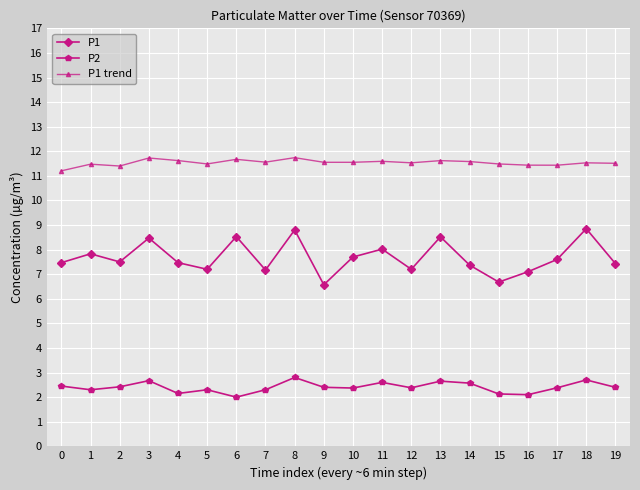

List the series in order of their peak value, highest first.

P1 trend, P1, P2